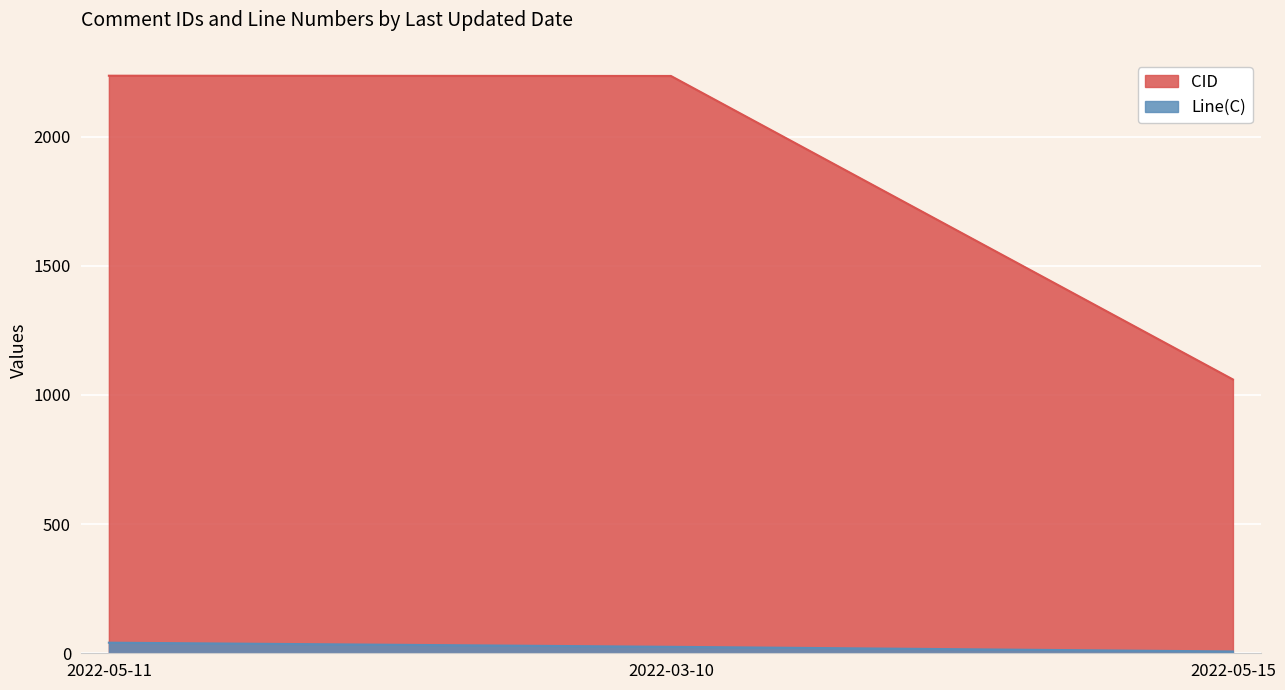

The CID series shows 2235 at 2022-03-10. True or false?

True